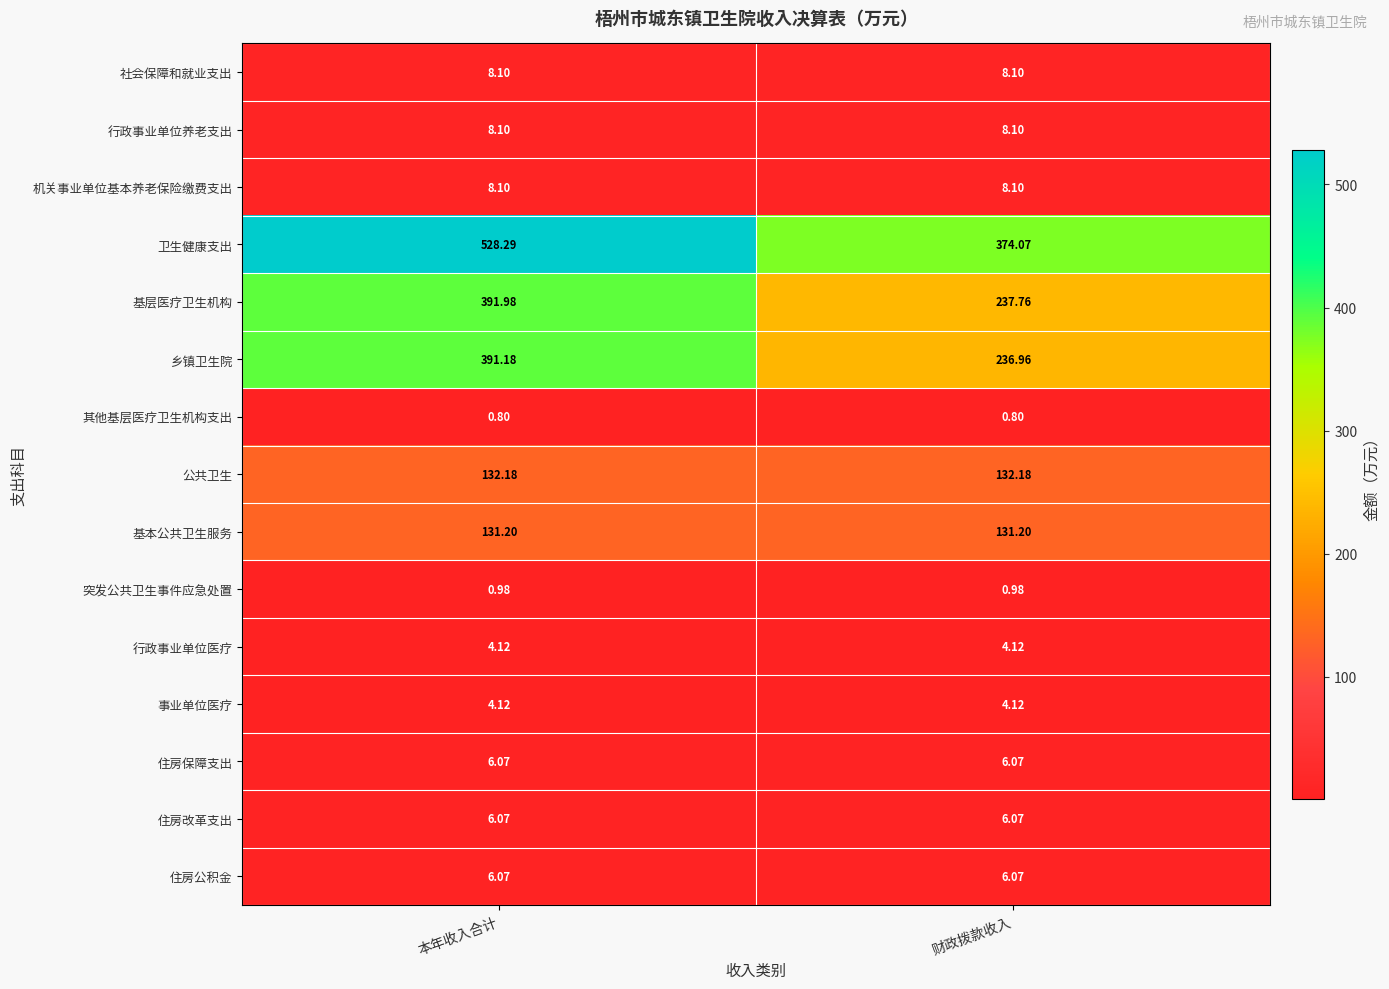

At which category is the sum across all series the highest?

本年收入合计